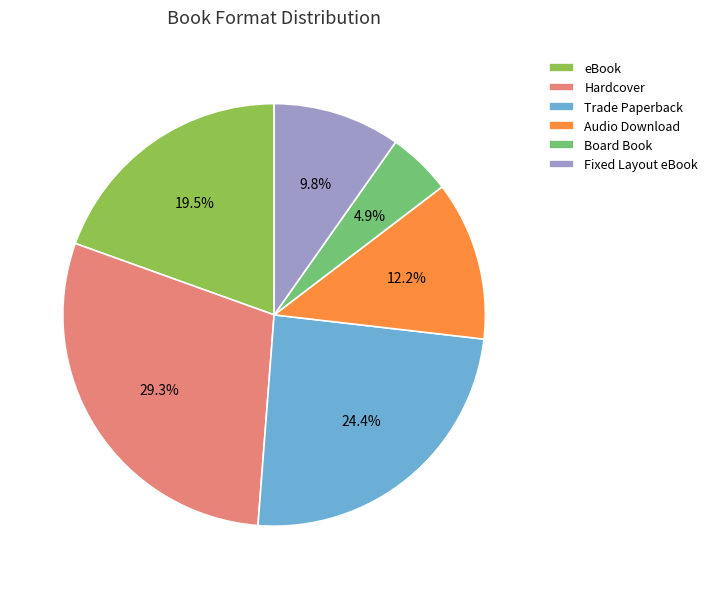

What is the smallest slice in the pie chart?

Board Book